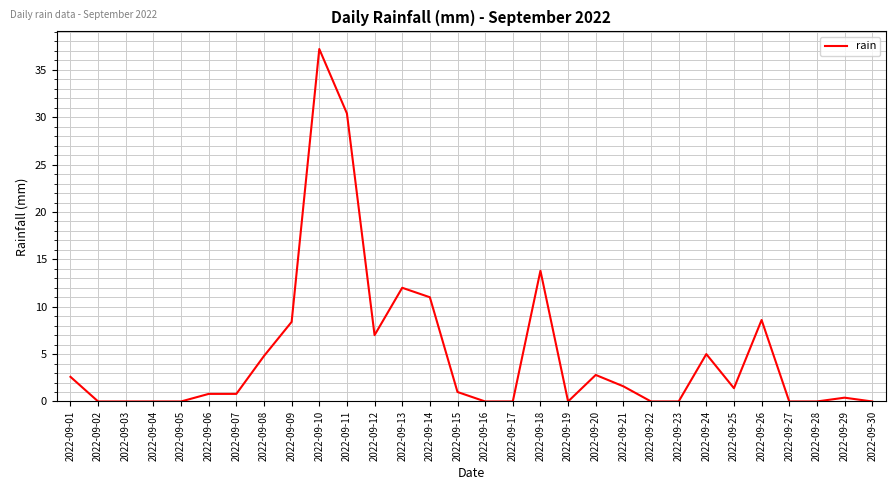

Which has a higher value, 2022-09-23 or 2022-09-24?

2022-09-24